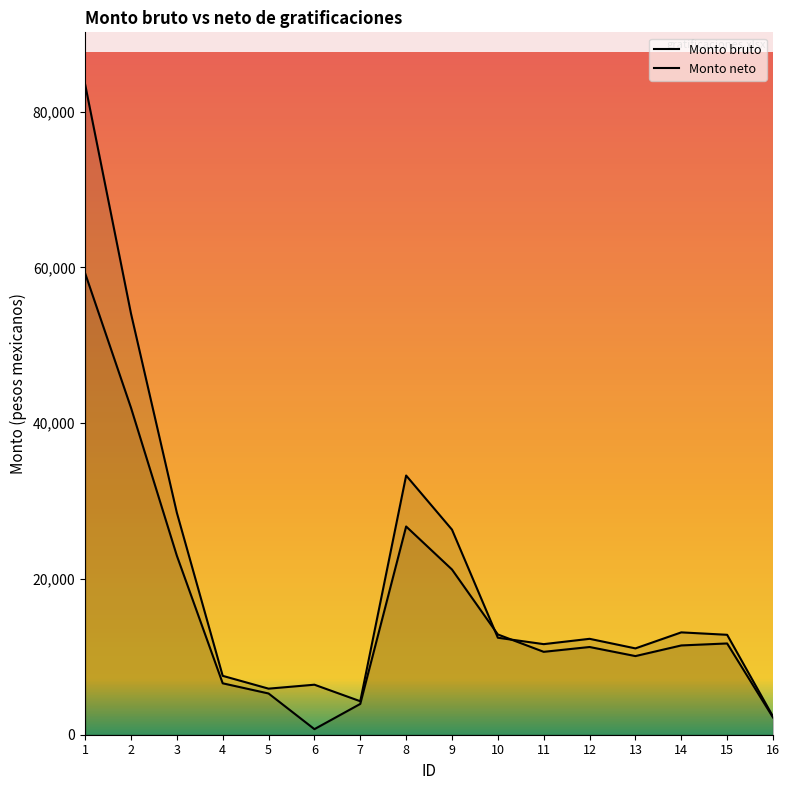

True or false: Monto bruto has a value of 21426.6 at 14.

False